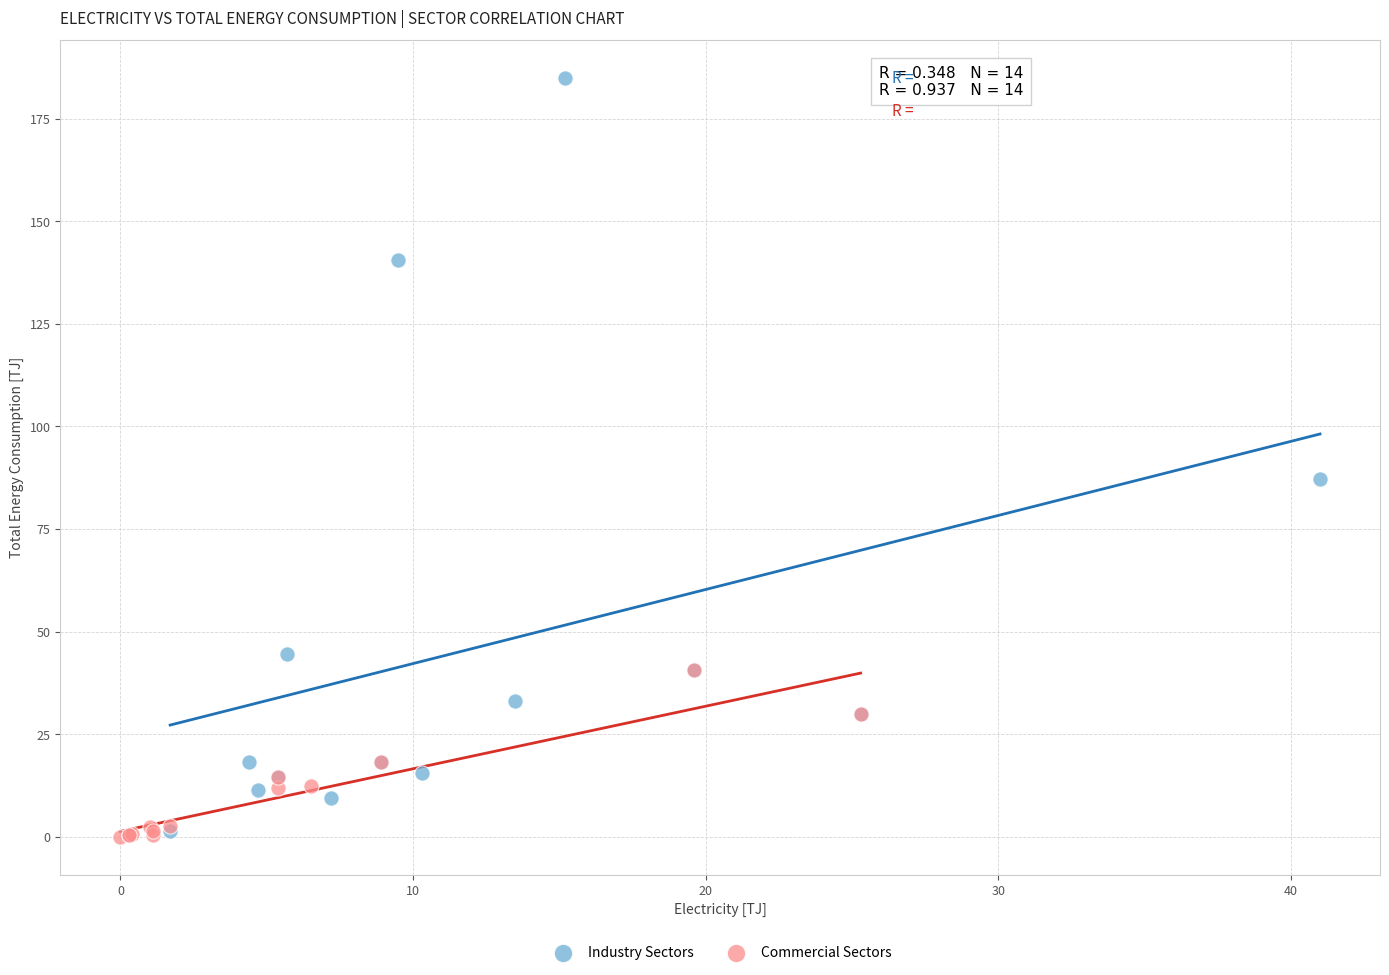

Which series has the widest spread of Y values?

Industry Sectors